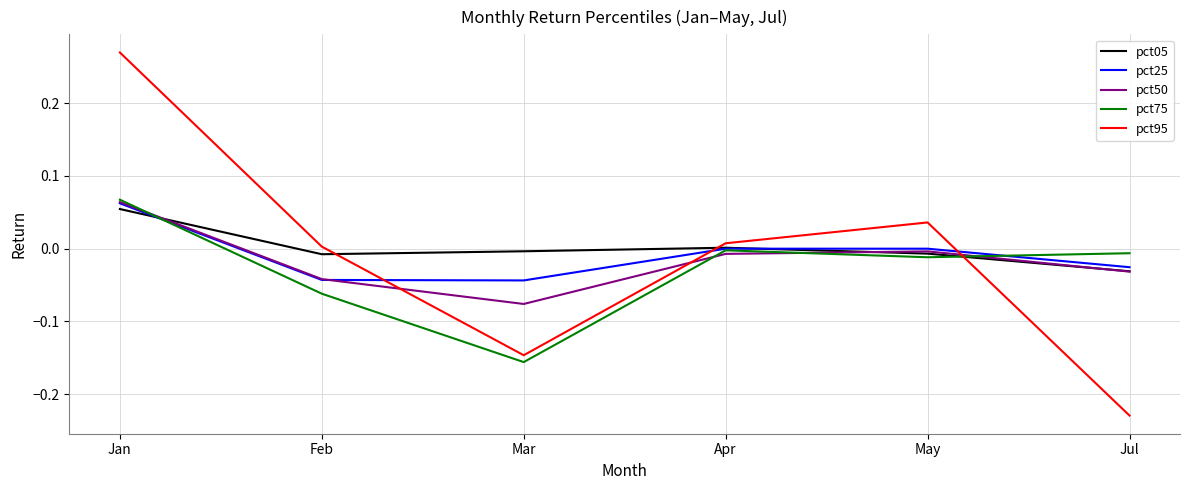

True or false: pct95 has more than 2 points higher than both neighbors.

False